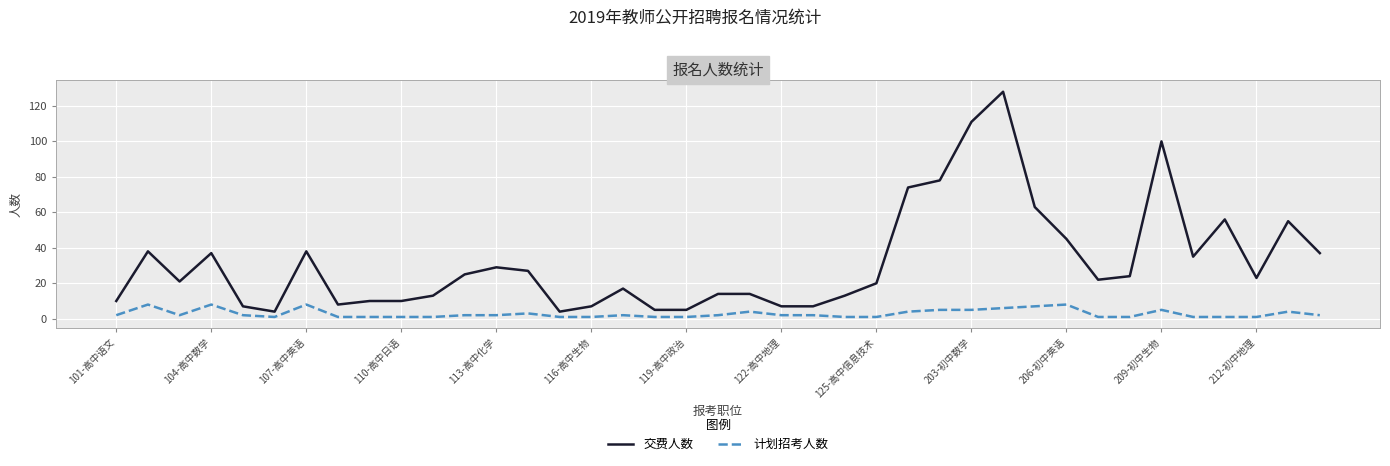

What is the minimum value for 交费人数?

4